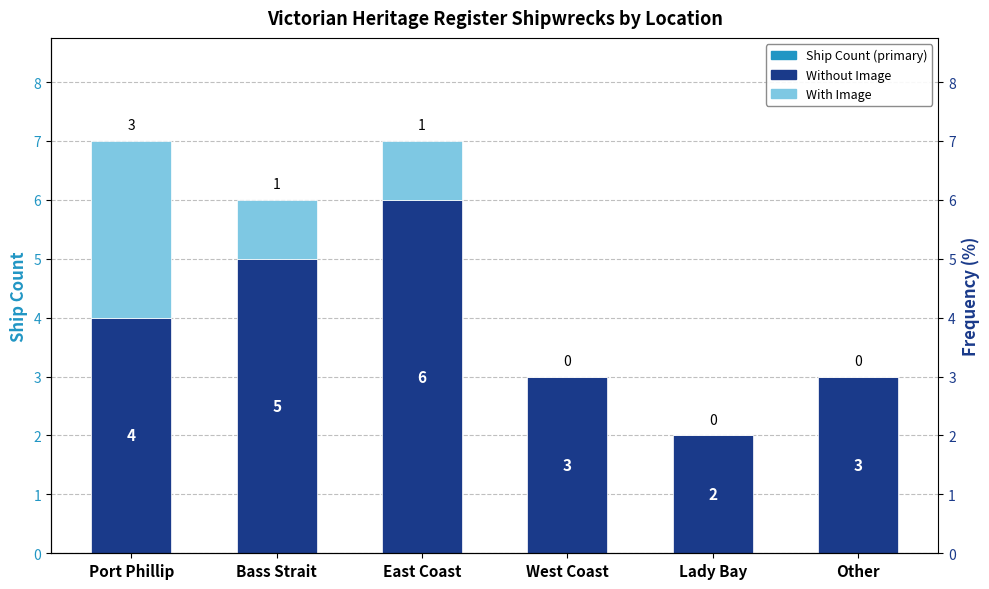

What is the total value across all series at Other?

3